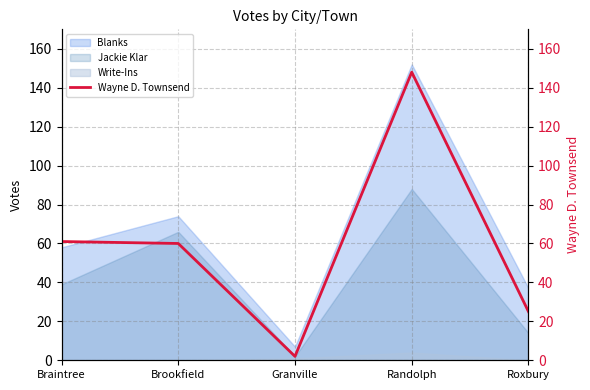

Reading right to left, transcribe all the data shown in this chart.

Roxbury=25	Randolph=148	Granville=2	Brookfield=60	Braintree=61